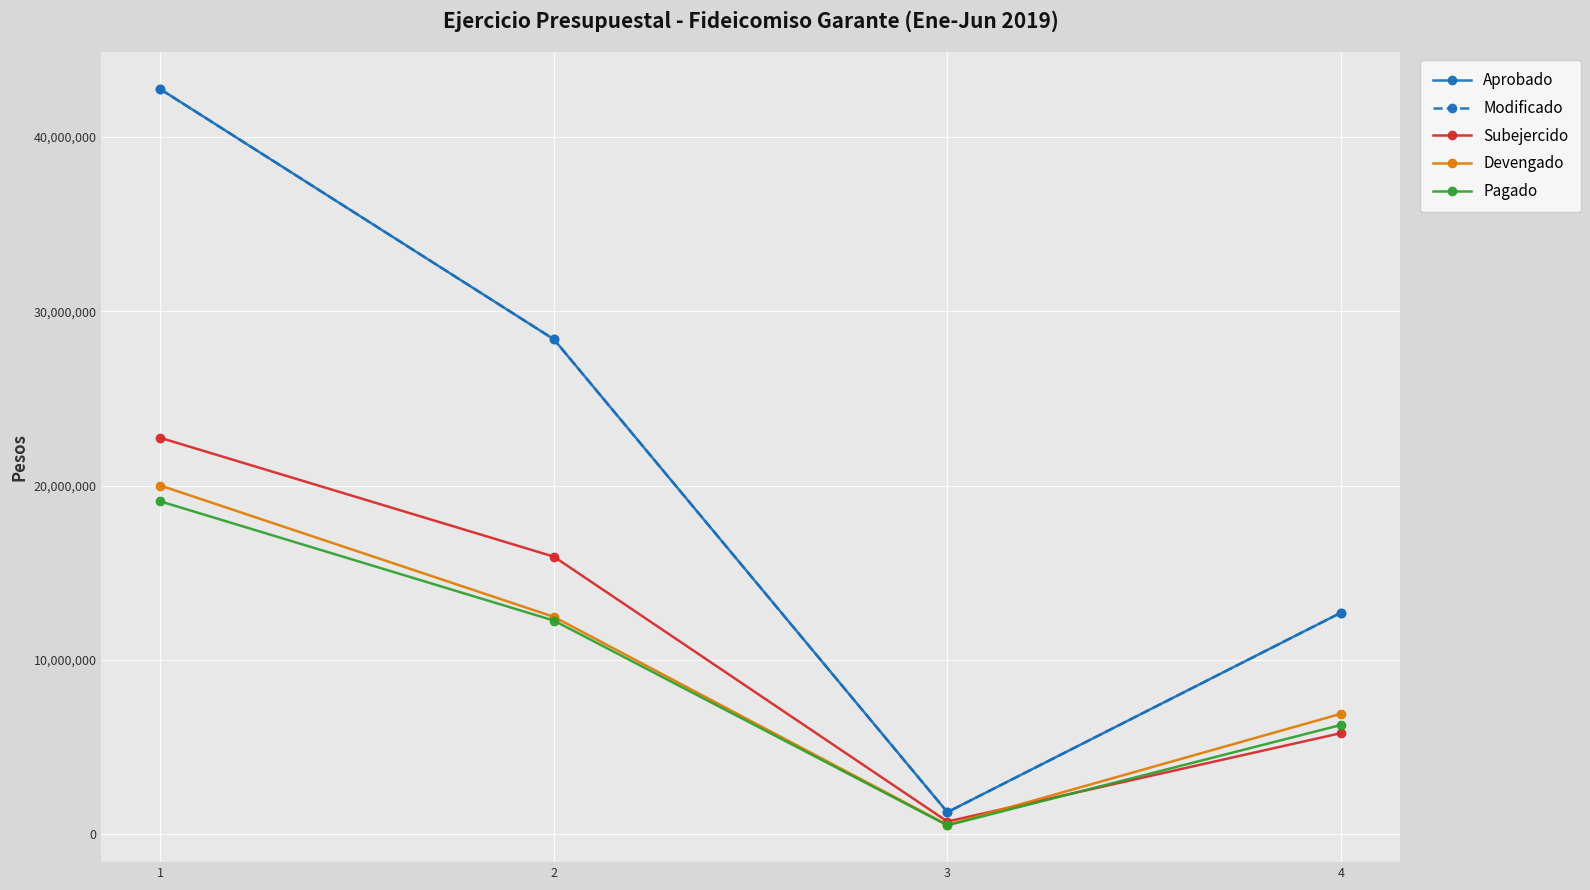

Rank the series by their maximum value, from lowest to highest.

Pagado, Devengado, Subejercido, Aprobado, Modificado